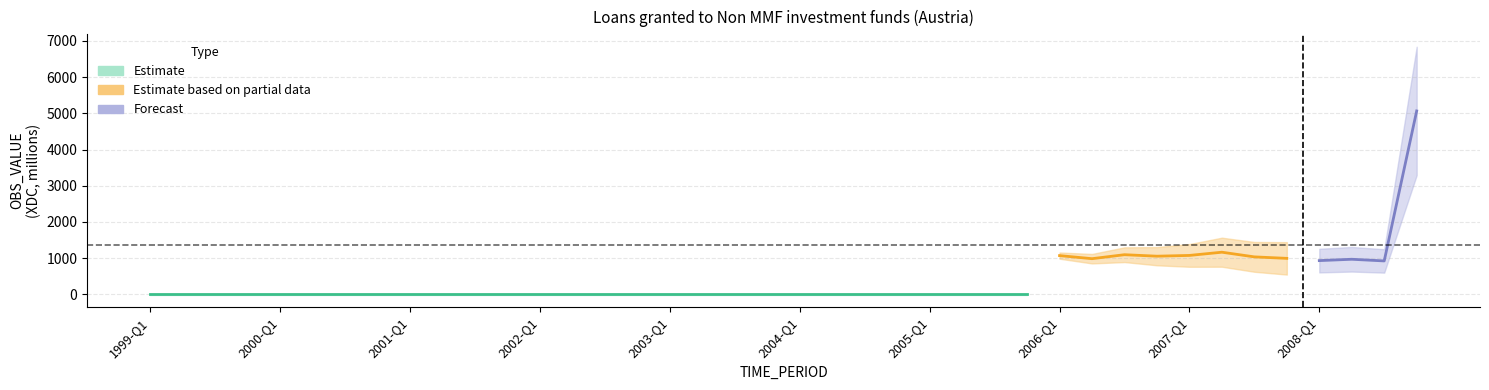

At which label is the value closest to 2533?

2007-Q2